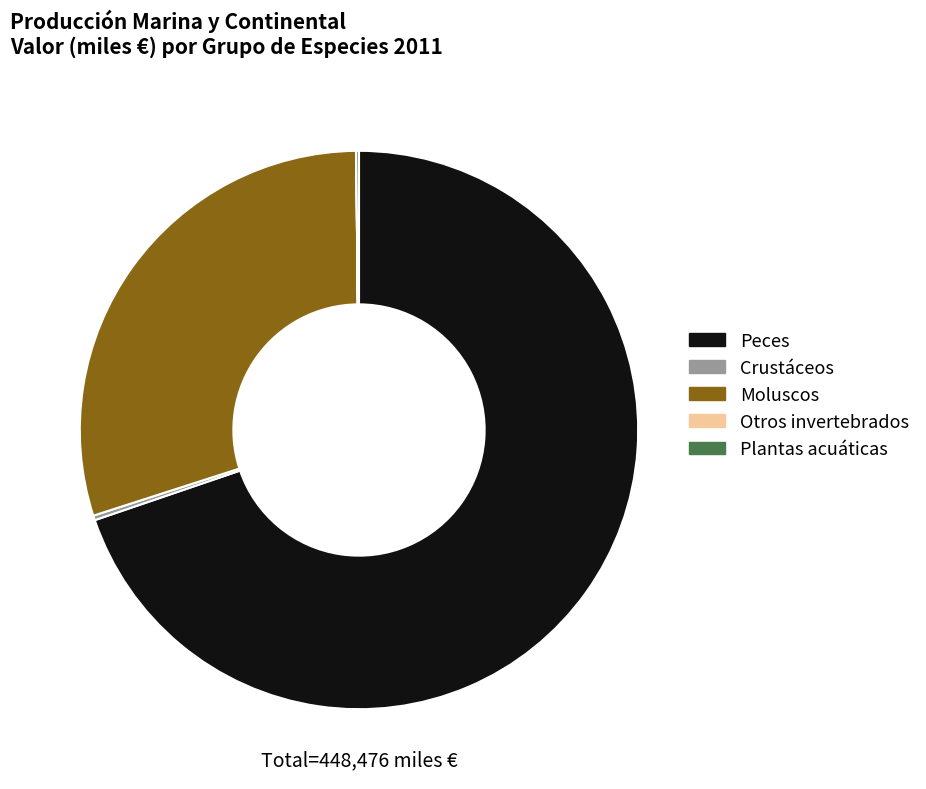

True or false: Moluscos accounts for 19% of the total.

False